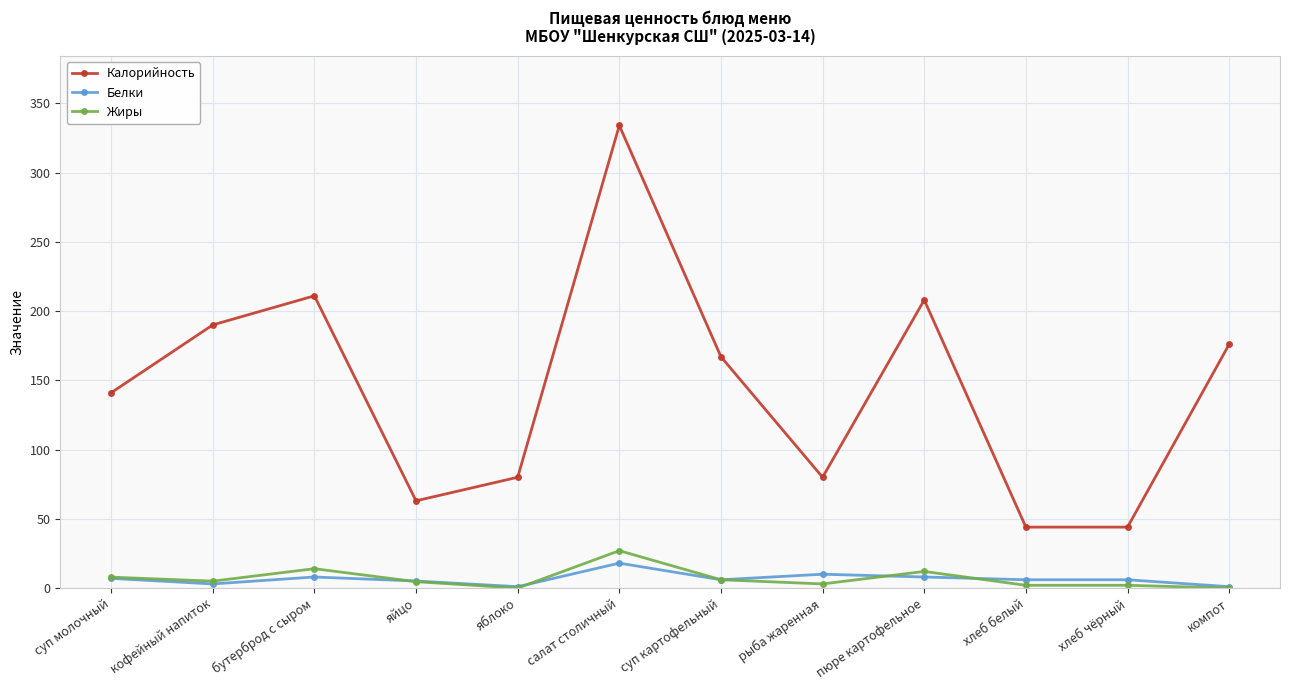

At which category is the sum across all series the highest?

салат столичный